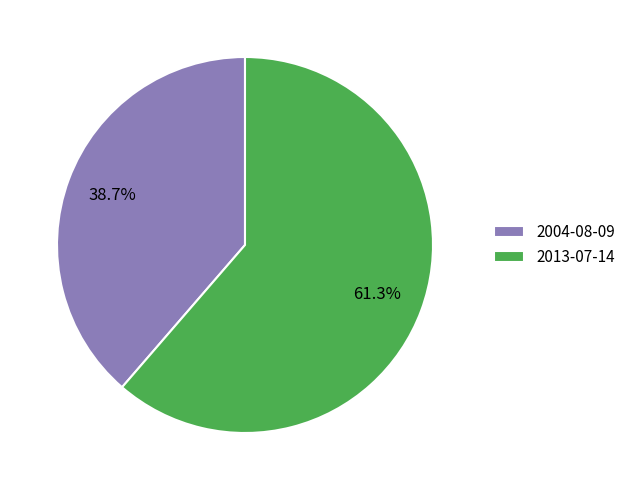

To the nearest percent, what portion does 2004-08-09 represent?

39%